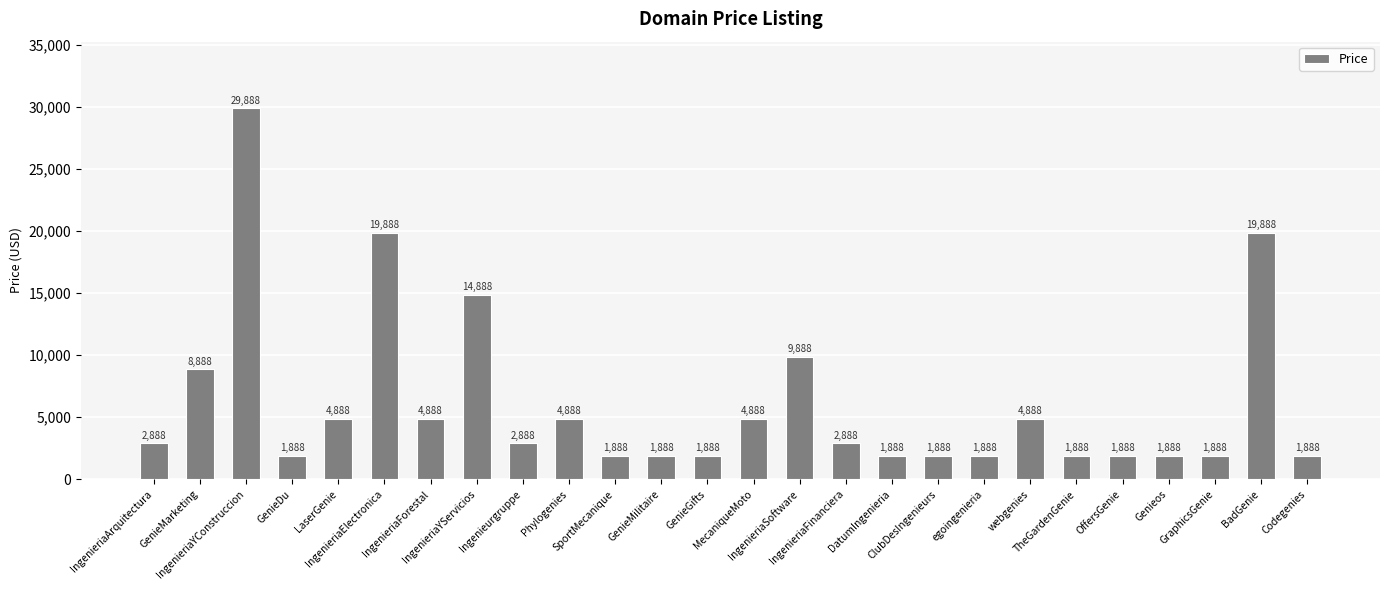

What is the difference between the maximum and minimum values?

28000